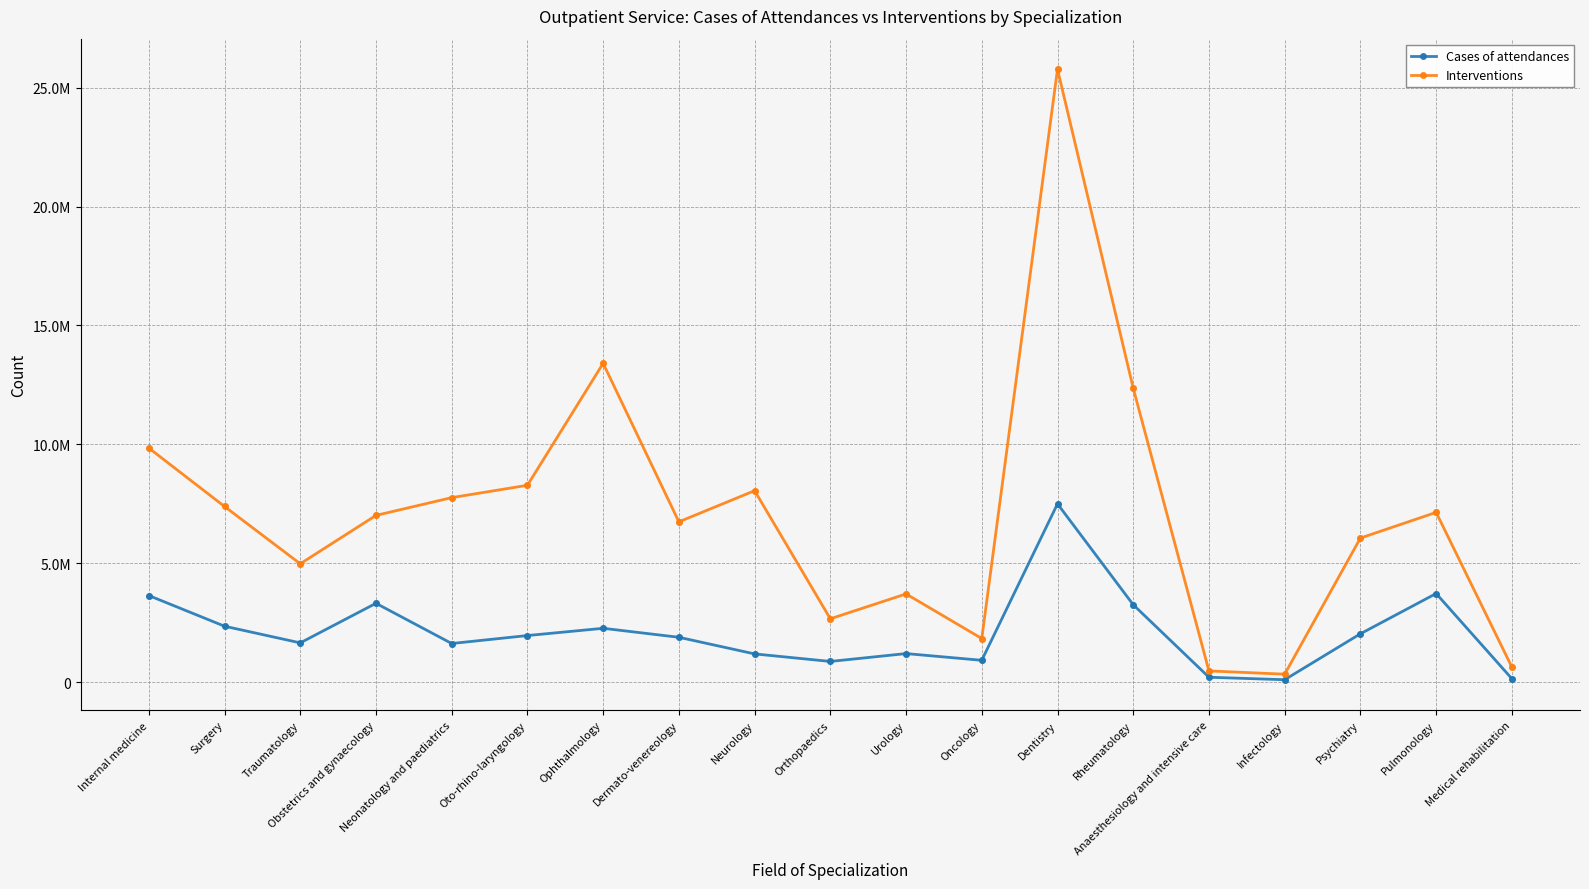

Is the value of Interventions at Neurology greater than the value of Cases of attendances at Oncology?

Yes